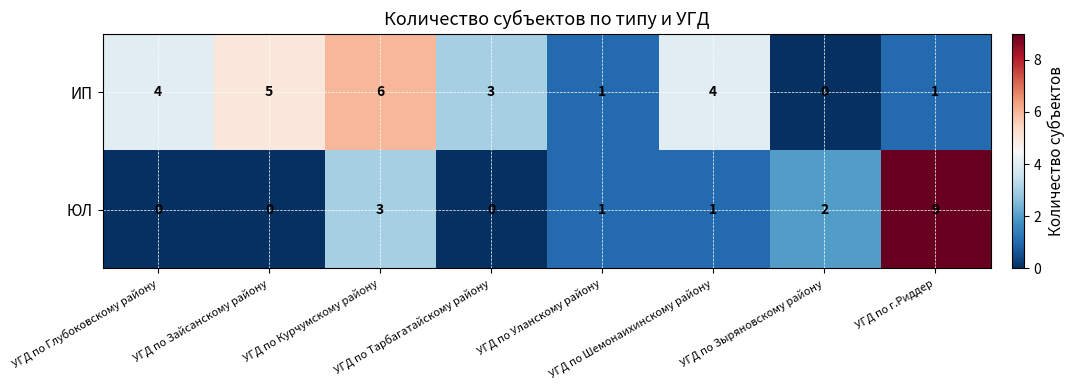

Between УГД по Зыряновскому району and УГД по г.Риддер, which series saw the biggest shift?

ЮЛ